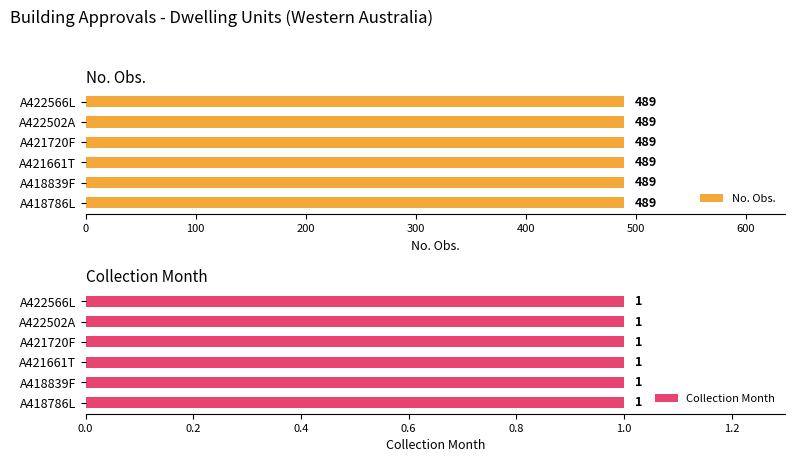

List the series in order of their overall mean, highest first.

No. Obs., Collection Month